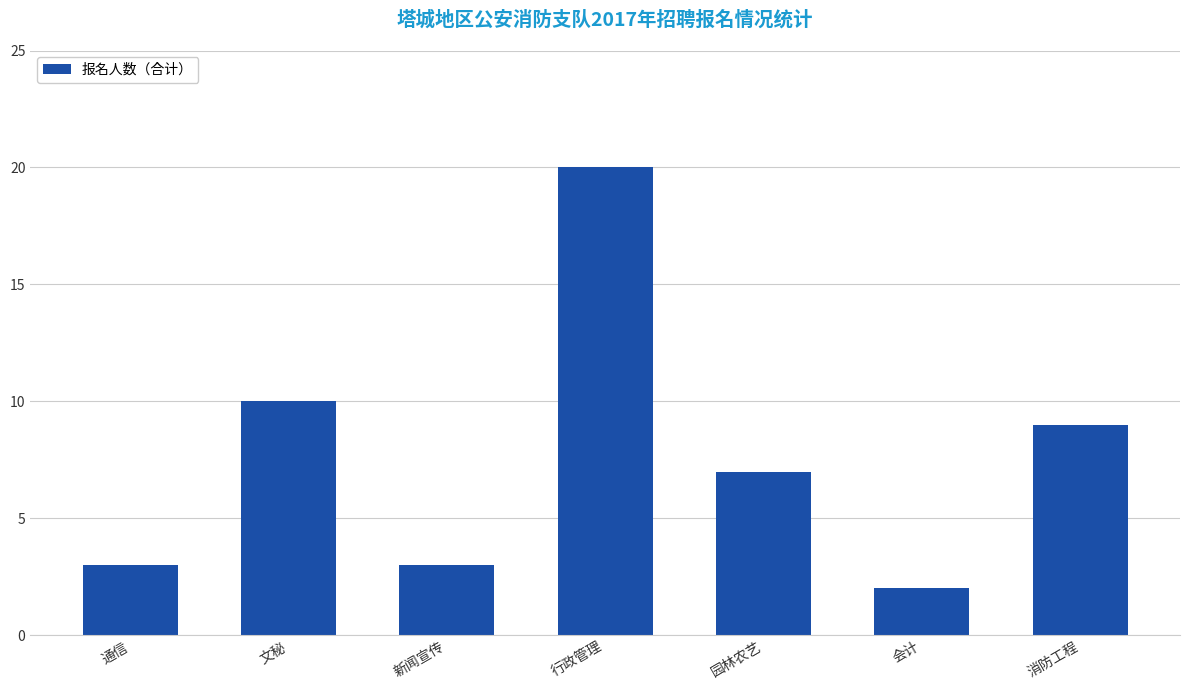

Reading left to right, transcribe all the data shown in this chart.

通信=3	文秘=10	新闻宣传=3	行政管理=20	园林农艺=7	会计=2	消防工程=9